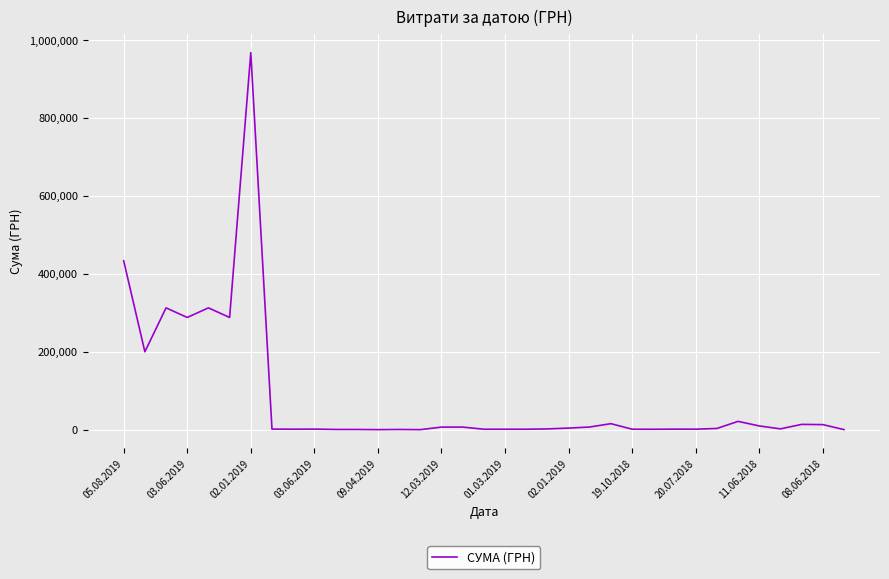

What is the greatest value displayed?

967487.5